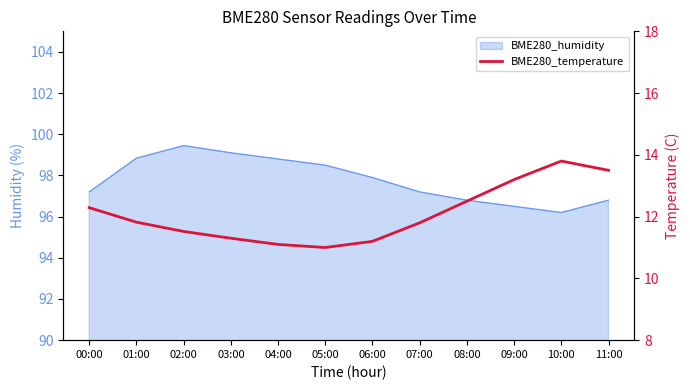

The value at 00:00 is 21.0. True or false?

False